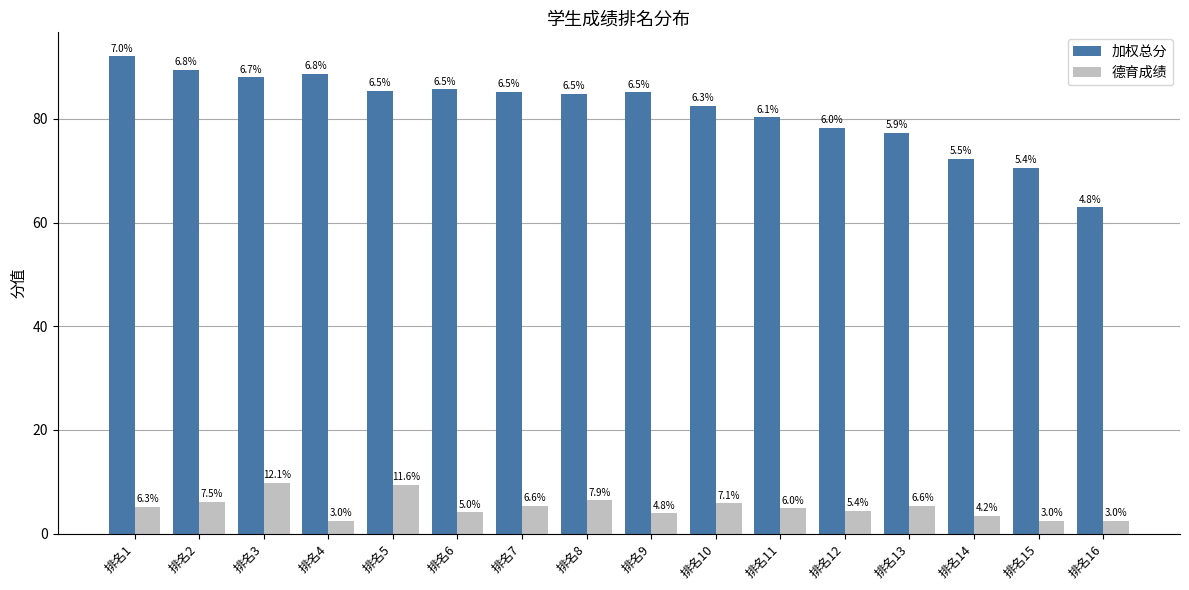

At which category is the sum across all series the highest?

排名3